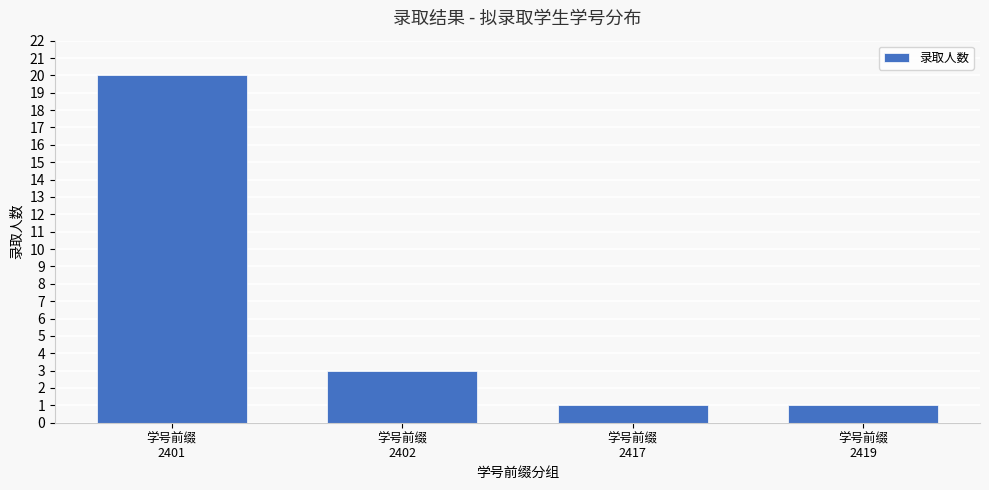

What is the change in value from 学号前缀
2402 to 学号前缀
2417?

-2